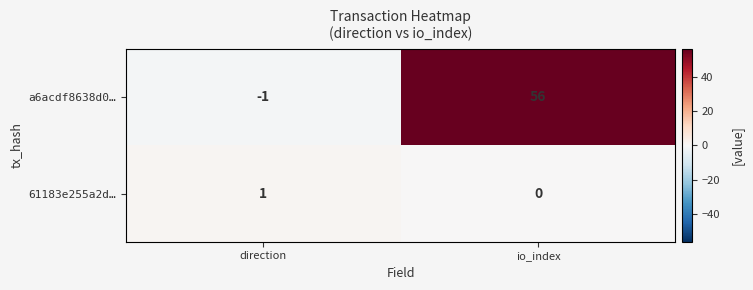

Rank the series by their average value, from highest to lowest.

a6acdf8638d0…, 61183e255a2d…